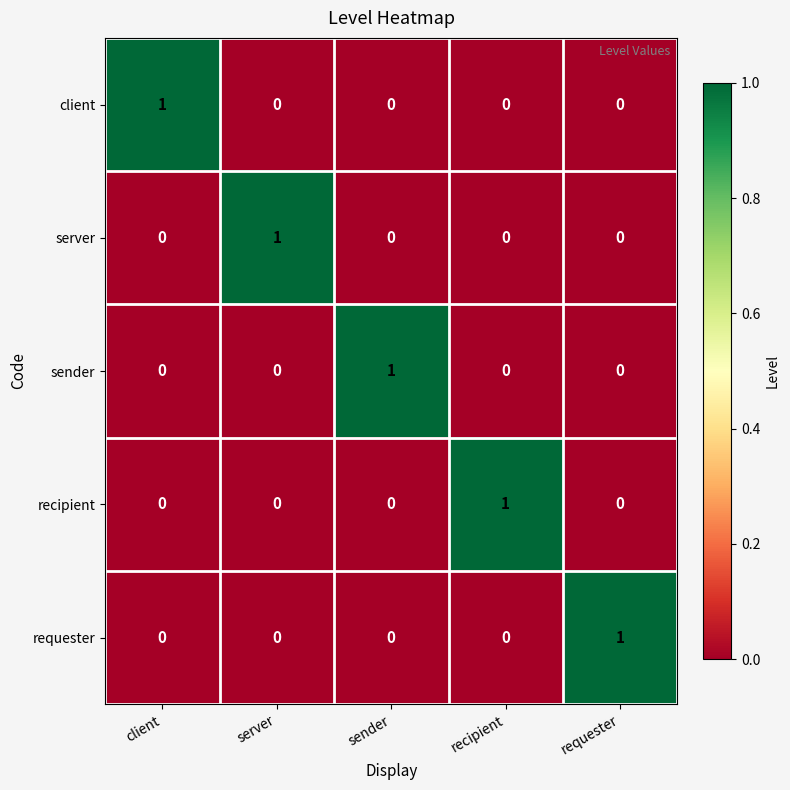

Which category has the highest value in the server series?

server